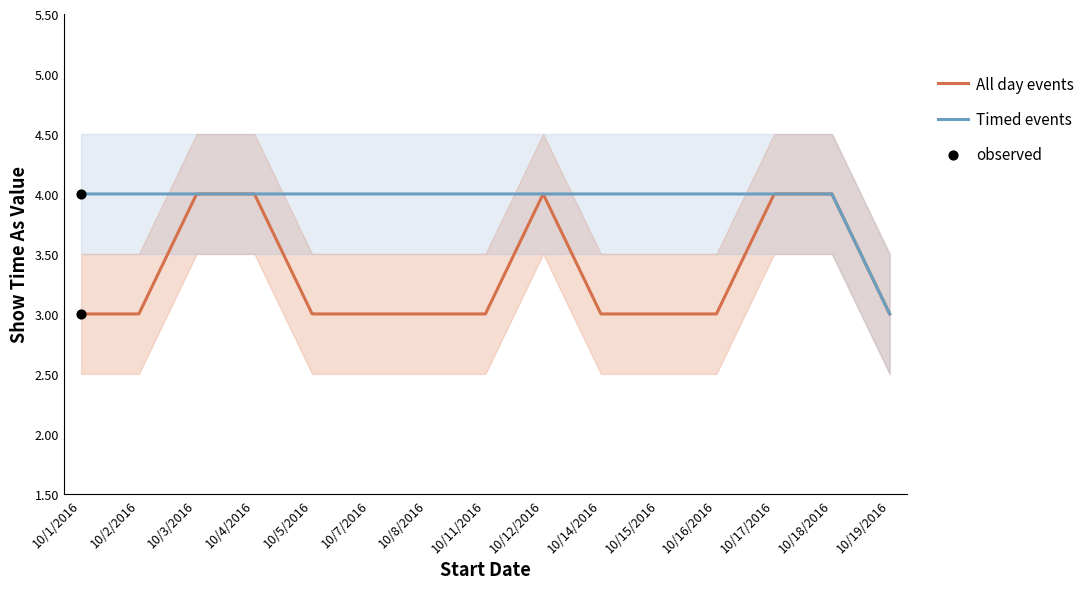

Which series has the largest total across all categories?

Timed events